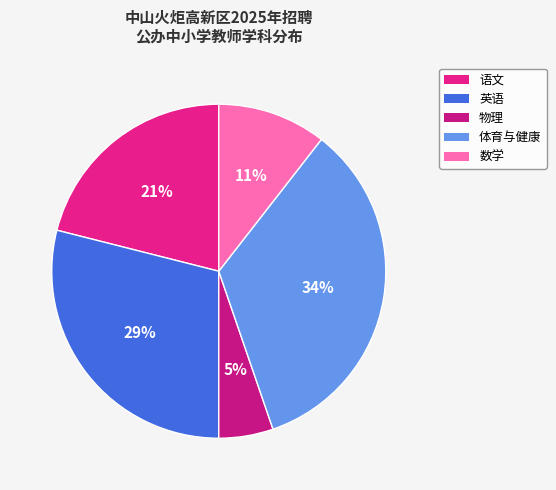

How many slices are in this pie chart?

5